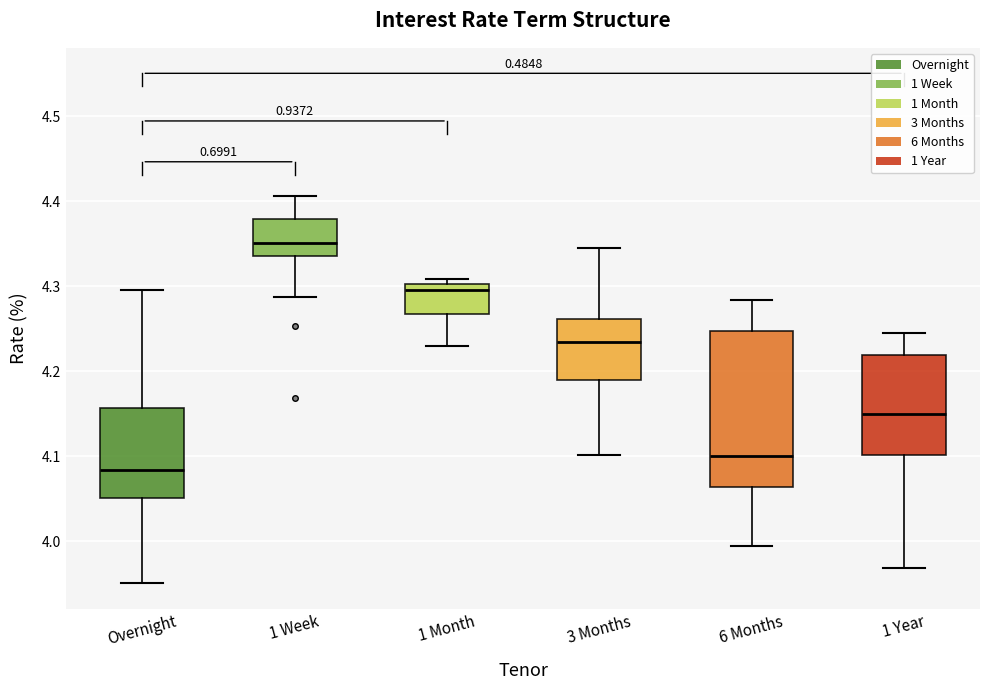

Which box is the tallest, from its lower edge to its upper edge?

6 Months